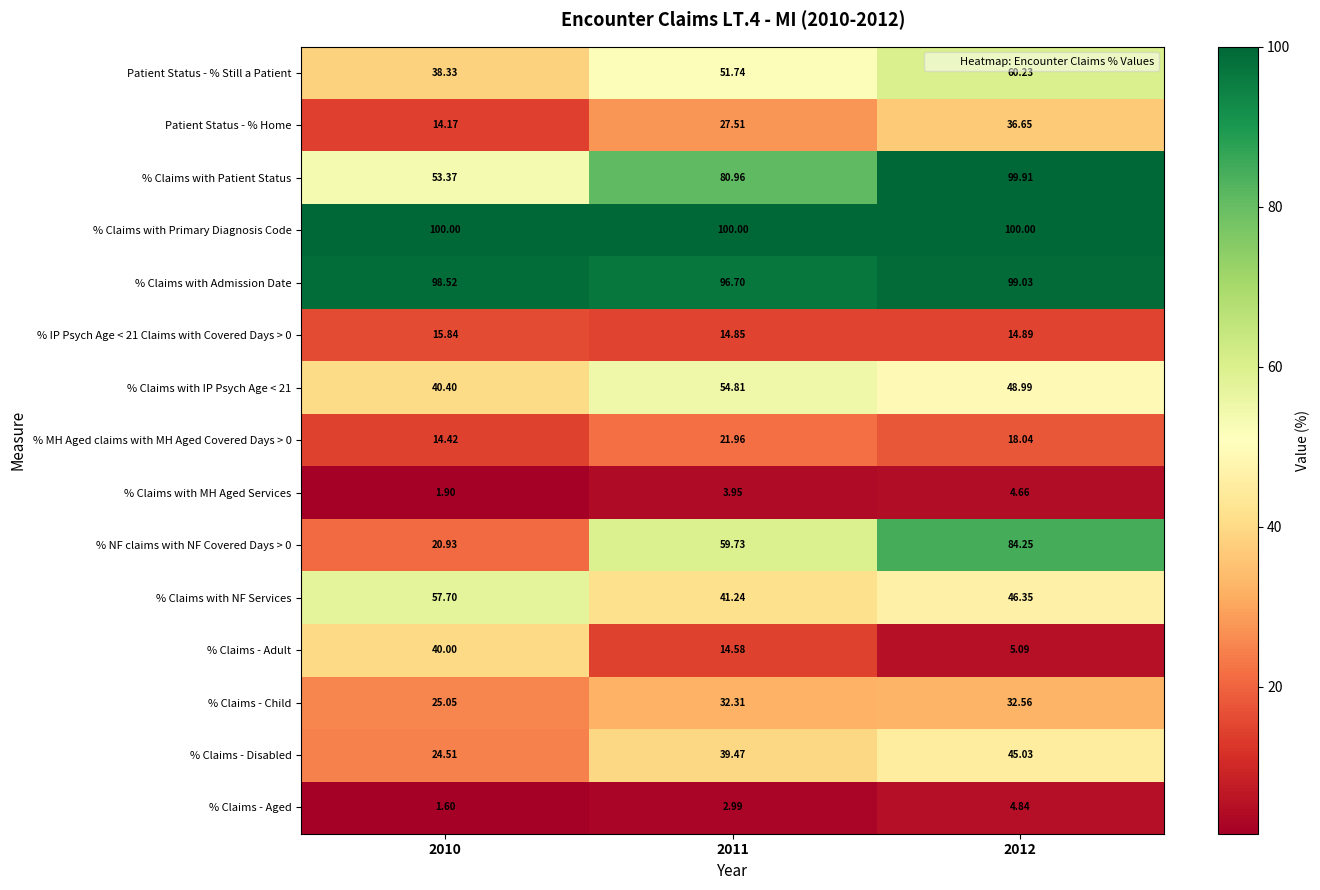

Is the value of % Claims - Adult at 2011 greater than the value of % Claims with IP Psych Age < 21 at 2011?

No